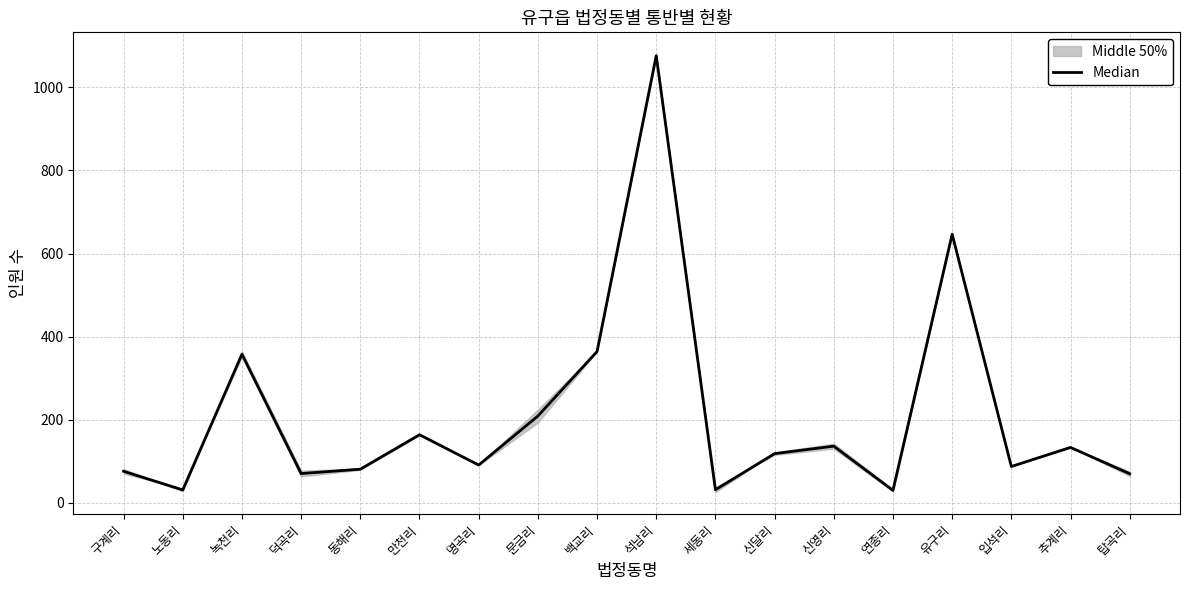

At which label is the value closest to 553?

유구리